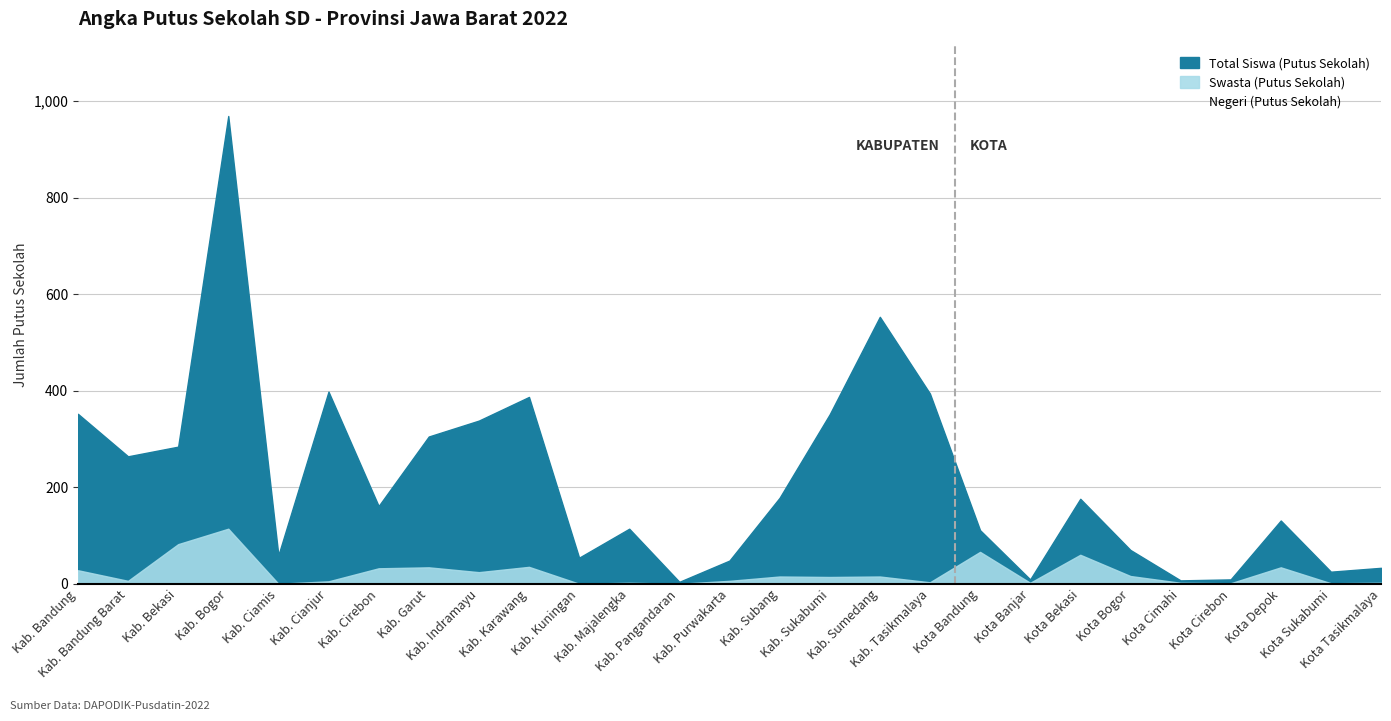

Which category has the lowest value across all series?

Kab. Pangandaran